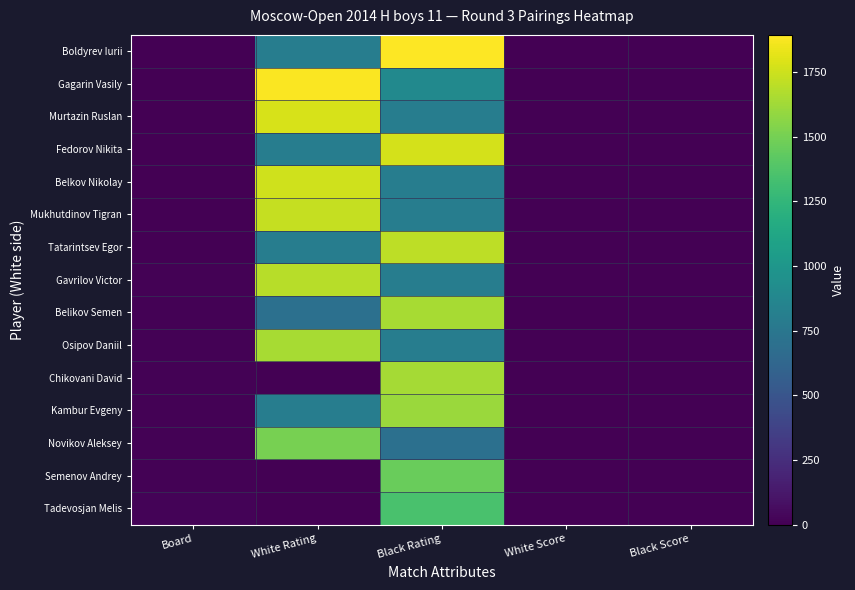

Rank the series at Board from highest to lowest value.

Tadevosjan Melis, Semenov Andrey, Novikov Aleksey, Kambur Evgeny, Chikovani David, Osipov Daniil, Belikov Semen, Gavrilov Victor, Tatarintsev Egor, Mukhutdinov Tigran, Belkov Nikolay, Fedorov Nikita, Murtazin Ruslan, Gagarin Vasily, Boldyrev Iurii